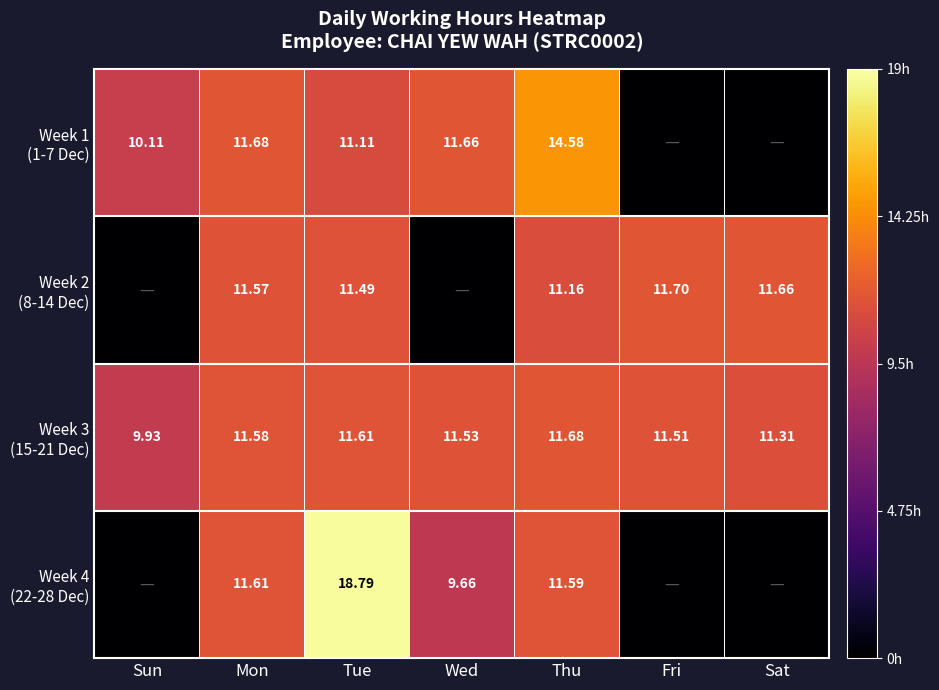

Which has a higher value, Thu or Mon?

Thu